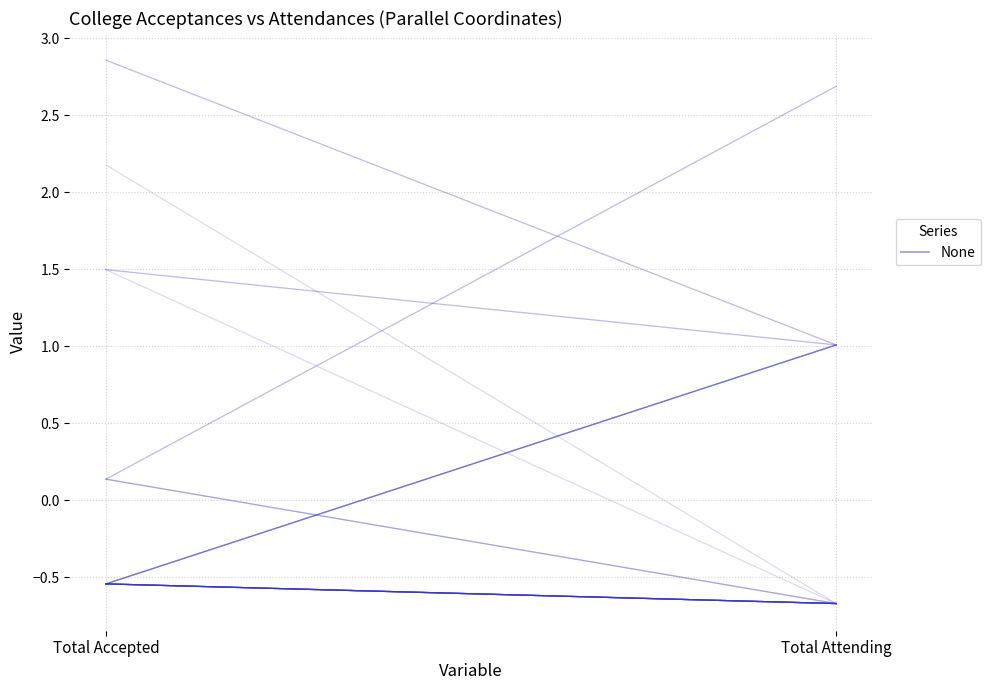

Is it true that the value at Total Attending is -0.7?

True